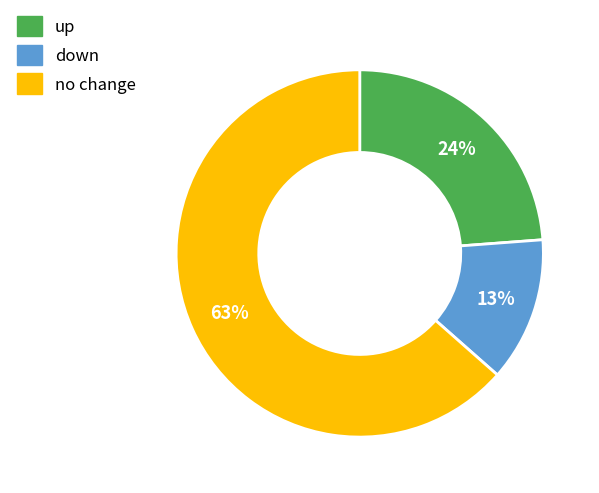

To the nearest percent, what is the average slice percentage?

33%